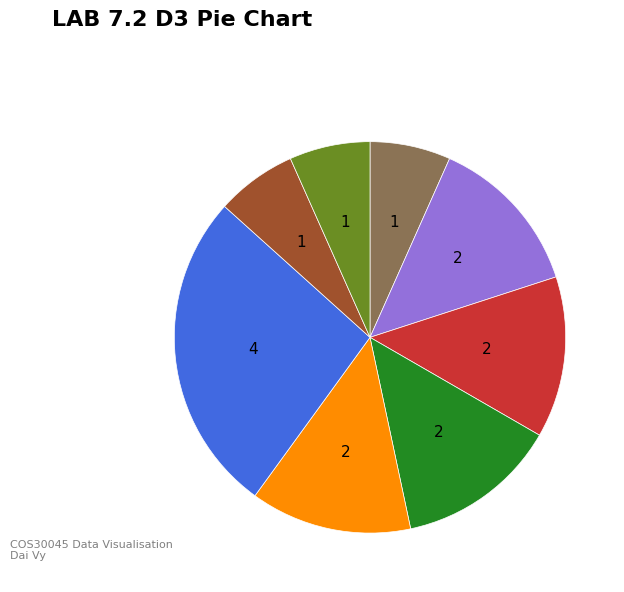

How many segments does this pie chart have?

8